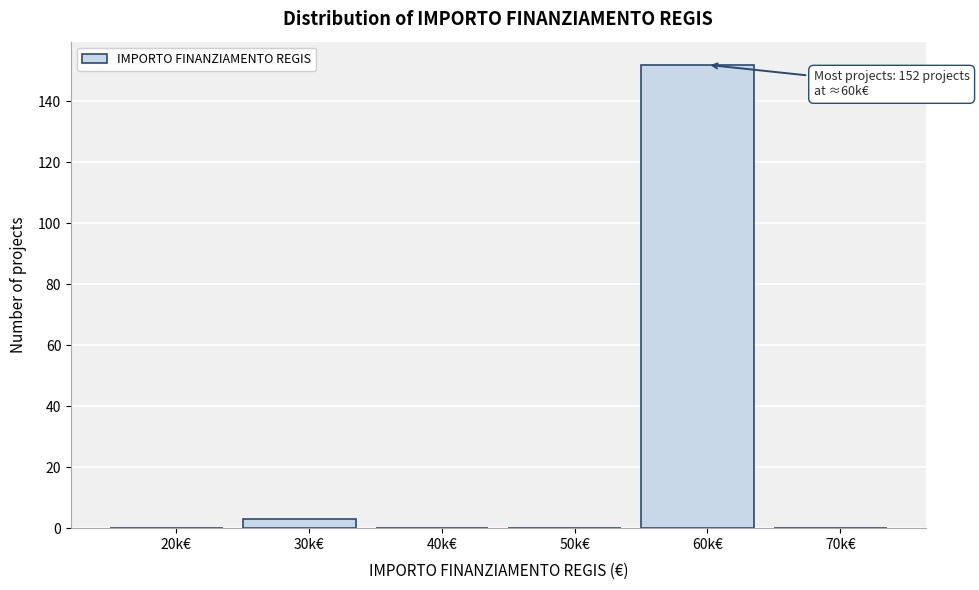

Reading left to right, transcribe all the data shown in this chart.

20k€=0	30k€=3	40k€=0	50k€=0	60k€=152	70k€=0